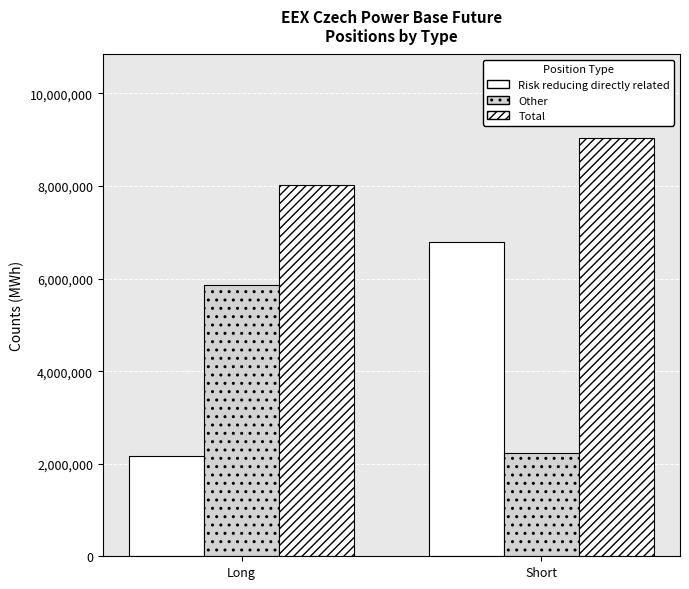

How many bars are there in each group?

3